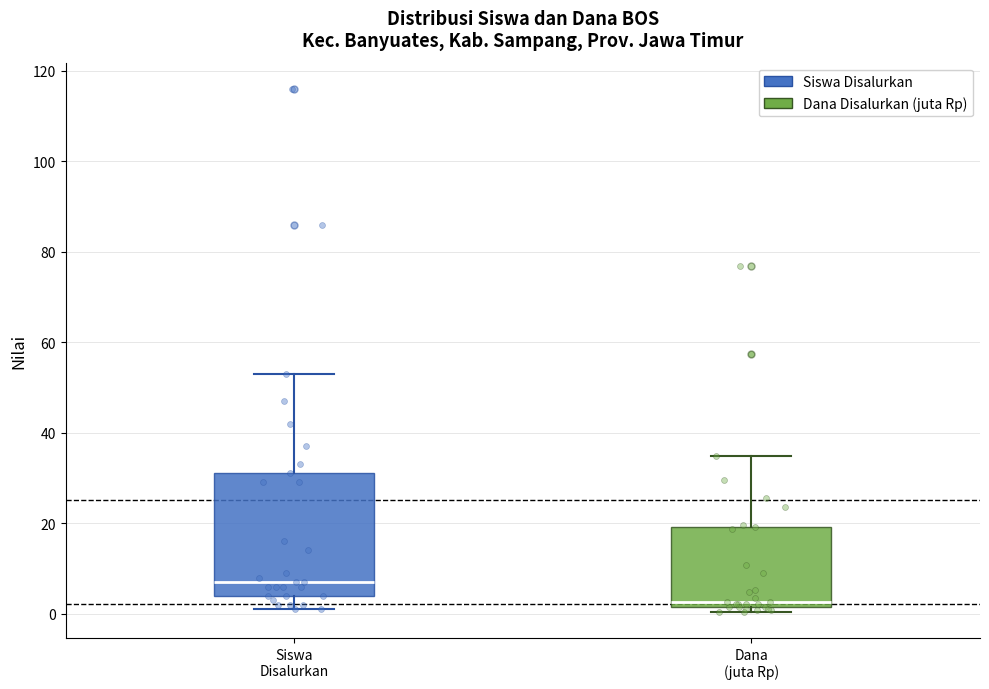

Reading left to right, read every box against the y-axis: the position of its median line, the range the box covers, and the ends of its whiskers. The values are not printed on the chart, so give them approximately, as read against the axis.

Siswa Disalurkan: median 8, box 4 to 32, whiskers 2 to 54
Dana (juta Rp): median 2 (just above the box's lower edge), box 2 to 20, whiskers 0 to 34